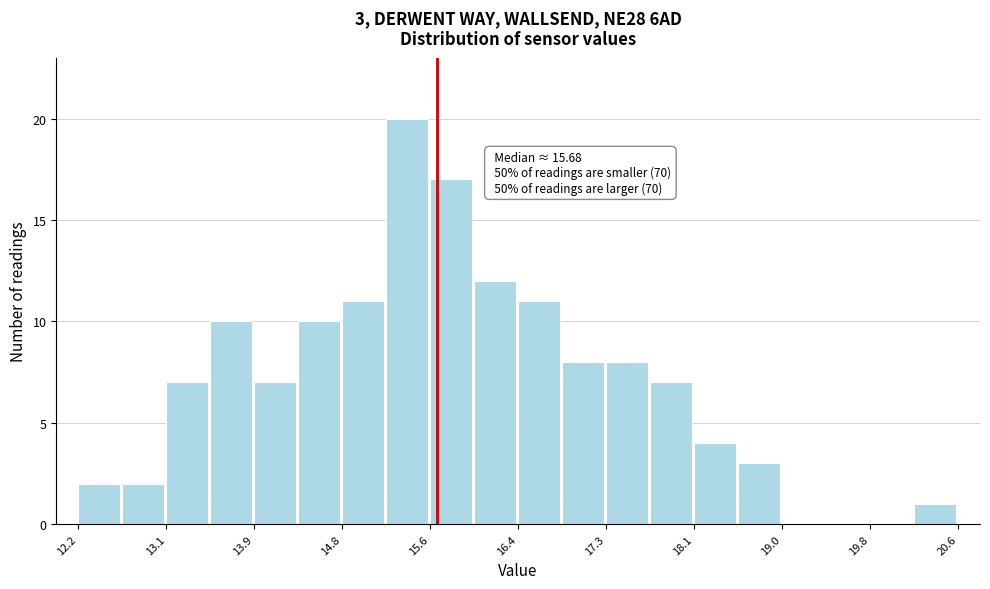

Over which range of the x-axis is the bar tallest?

15.19 to 15.61